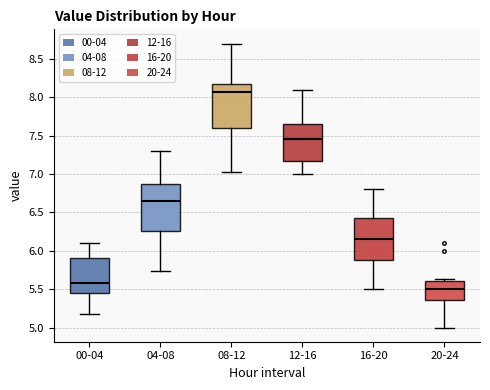

Where is the lower edge of the box for 20-24 on the y-axis? The values are not printed on the chart, so give them approximately, as read against the axis.

5.35